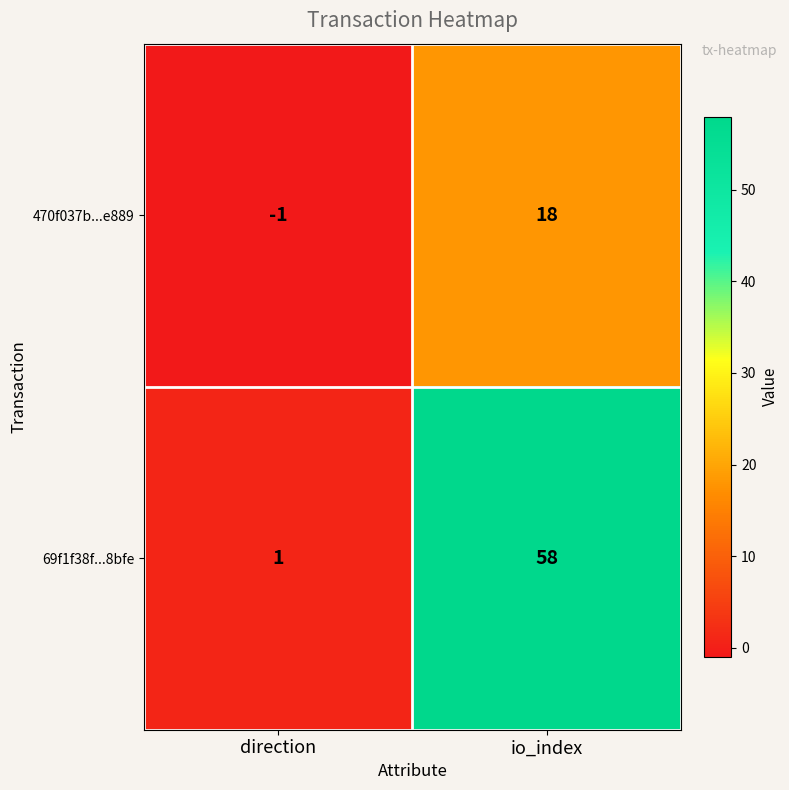

List the series in order of their overall mean, highest first.

69f1f38f...8bfe, 470f037b...e889